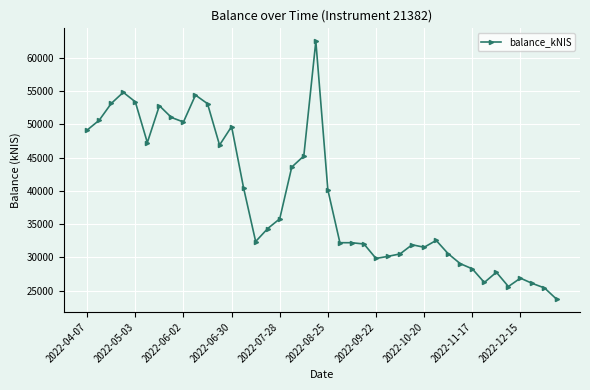

What is the maximum value shown in the chart?

62505.2